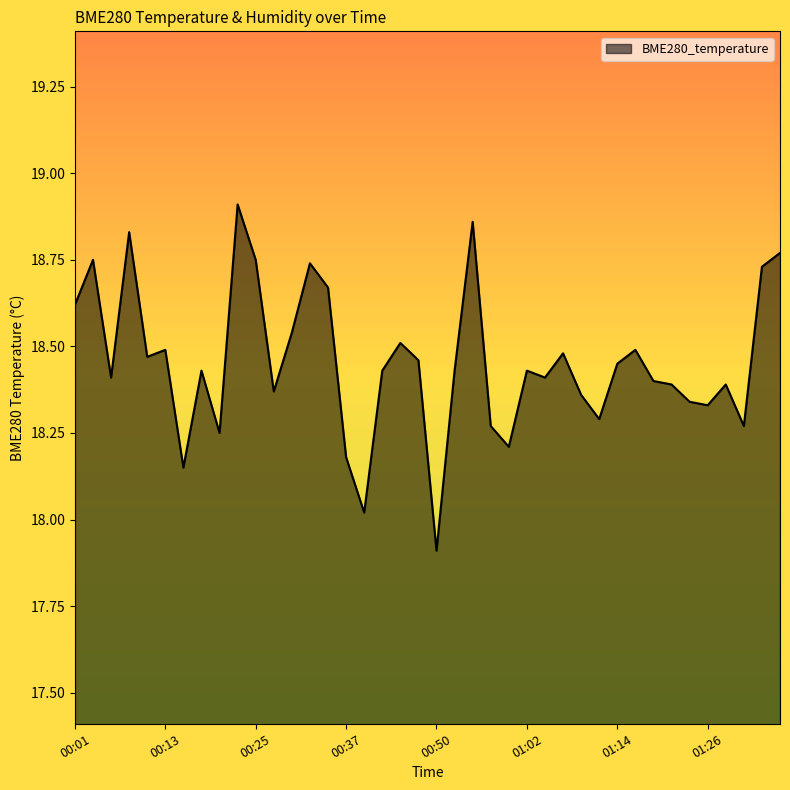

What is the difference between the maximum and minimum values?

1.0